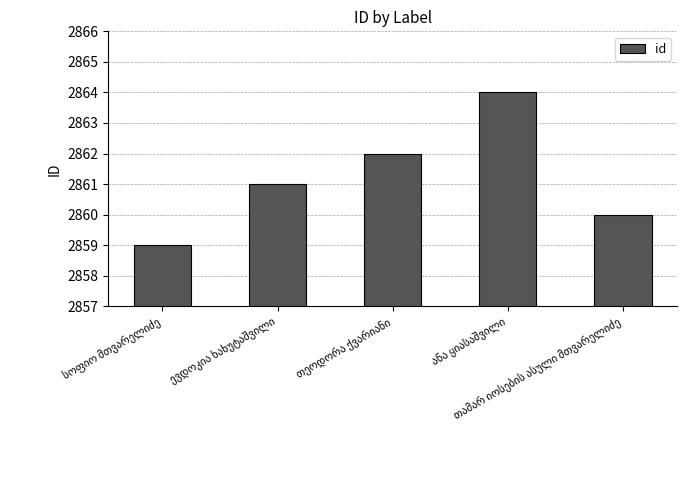

How many values are between 2860 and 2862?

3